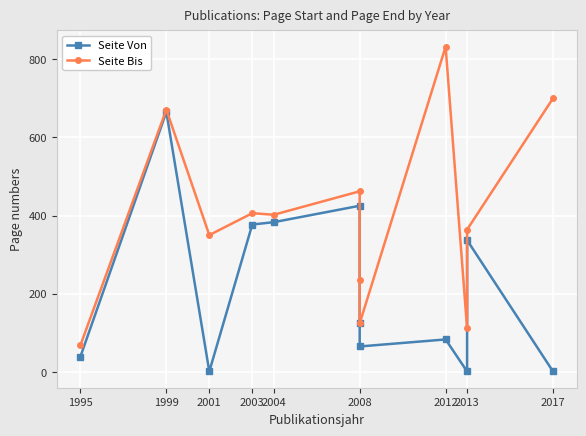

Is the value of Seite Bis at 1995 greater than the value of Seite Von at 2008?

No